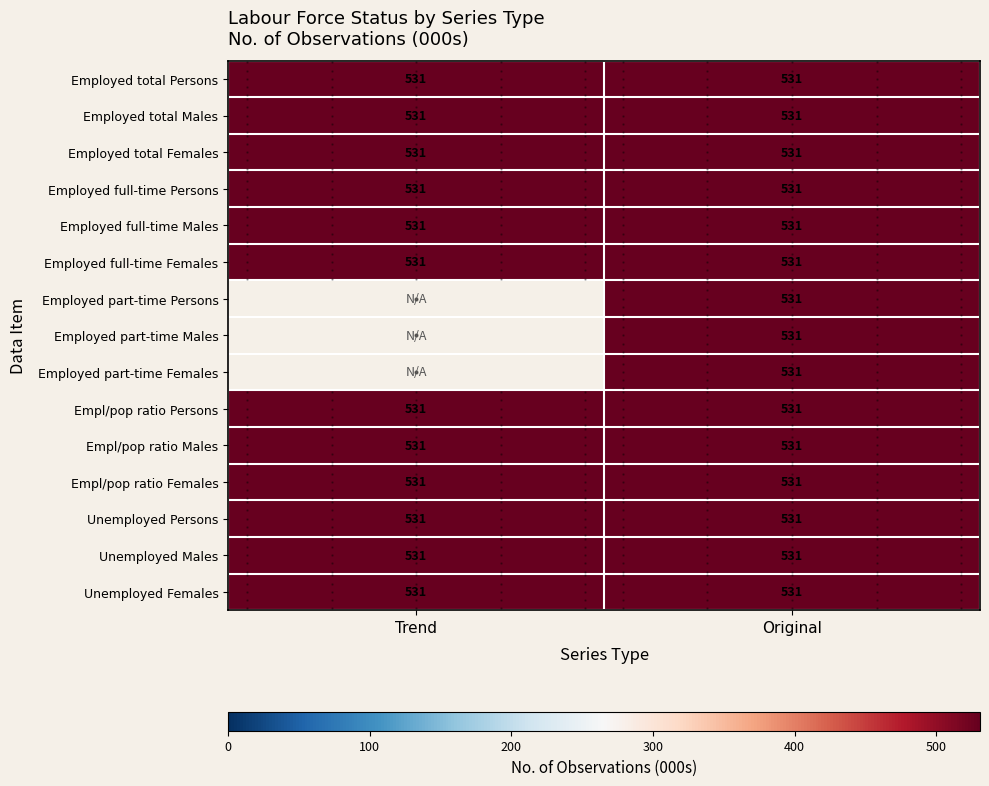

What is the sum of all > Employed full-time ;  > Males ; values?

1062